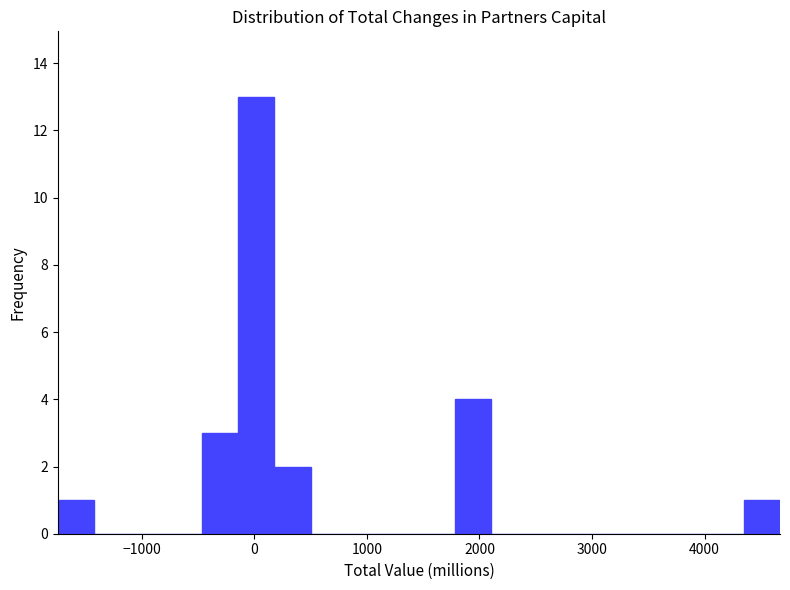

Around what value on the x-axis is the tallest bar? Give the approximate position of its centre, as read against the axis.

0